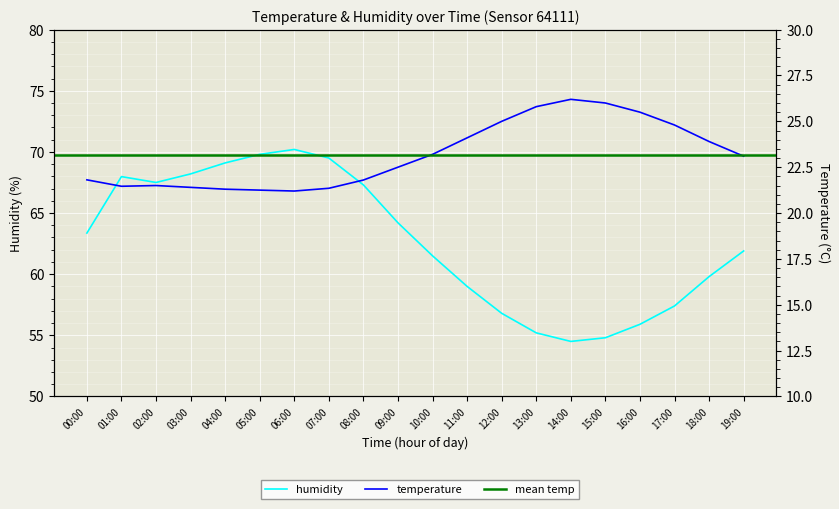

What is the maximum value shown in the chart?

70.2